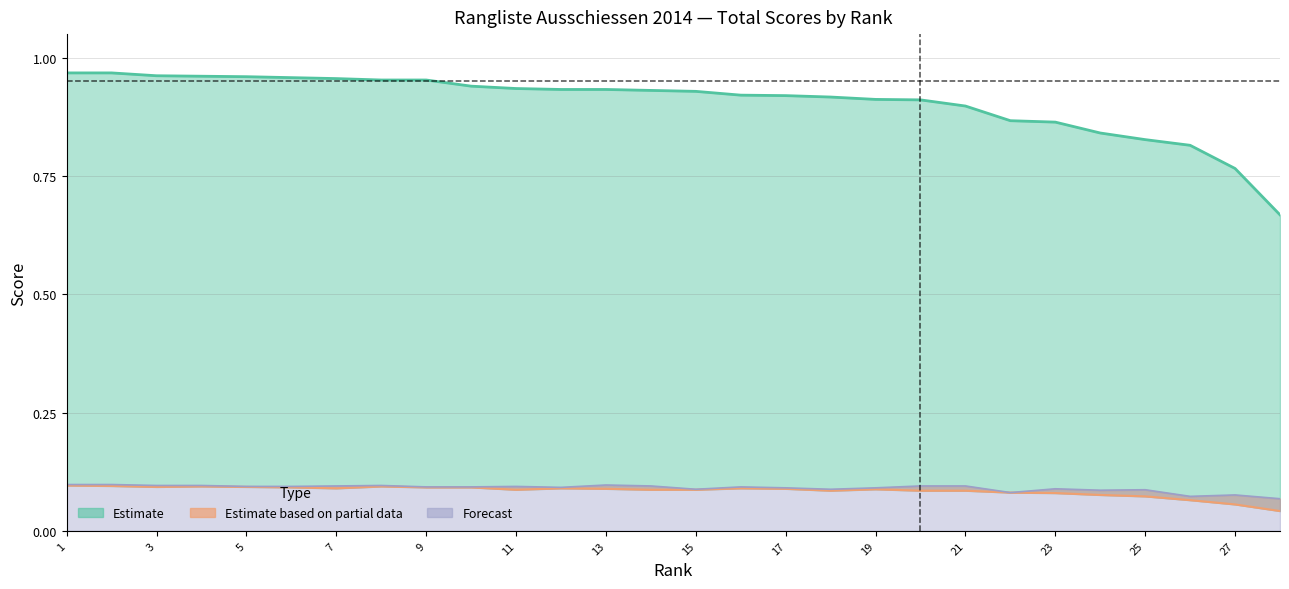

How many Total values are between 0 and 1?

28